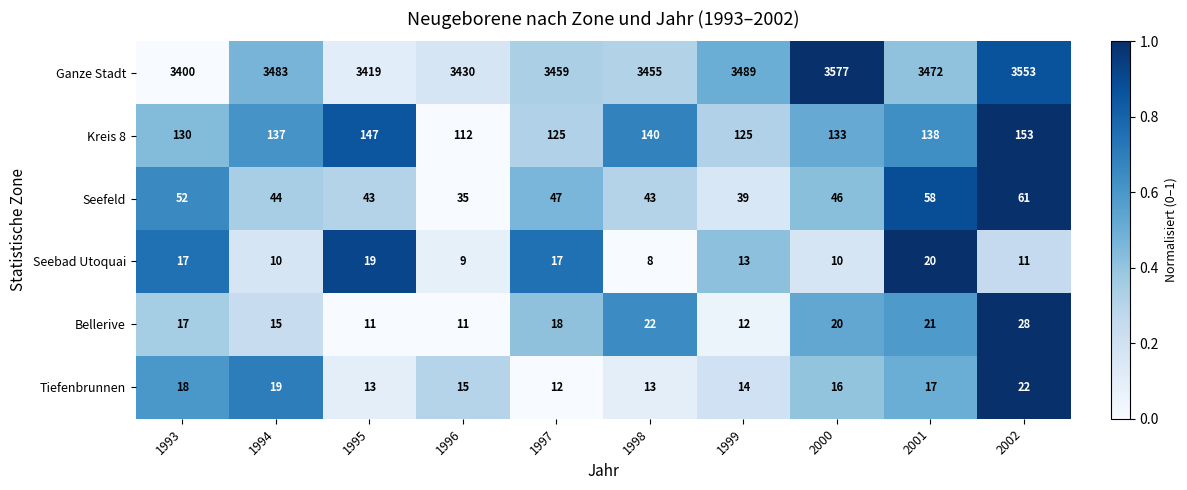

Where does the Seebad Utoquai series first go above 13?

1993